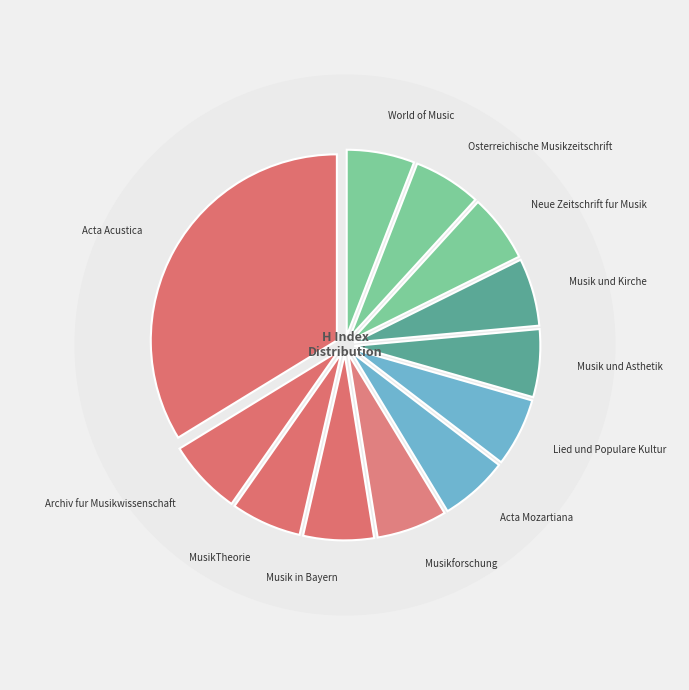

Count the number of slices in the pie.

12